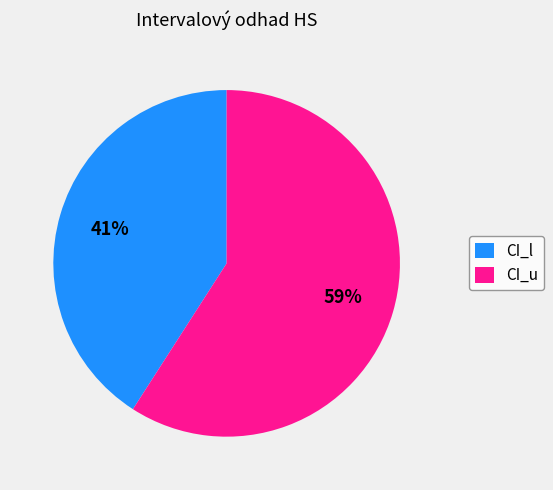

True or false: CI_l accounts for 41% of the total.

True